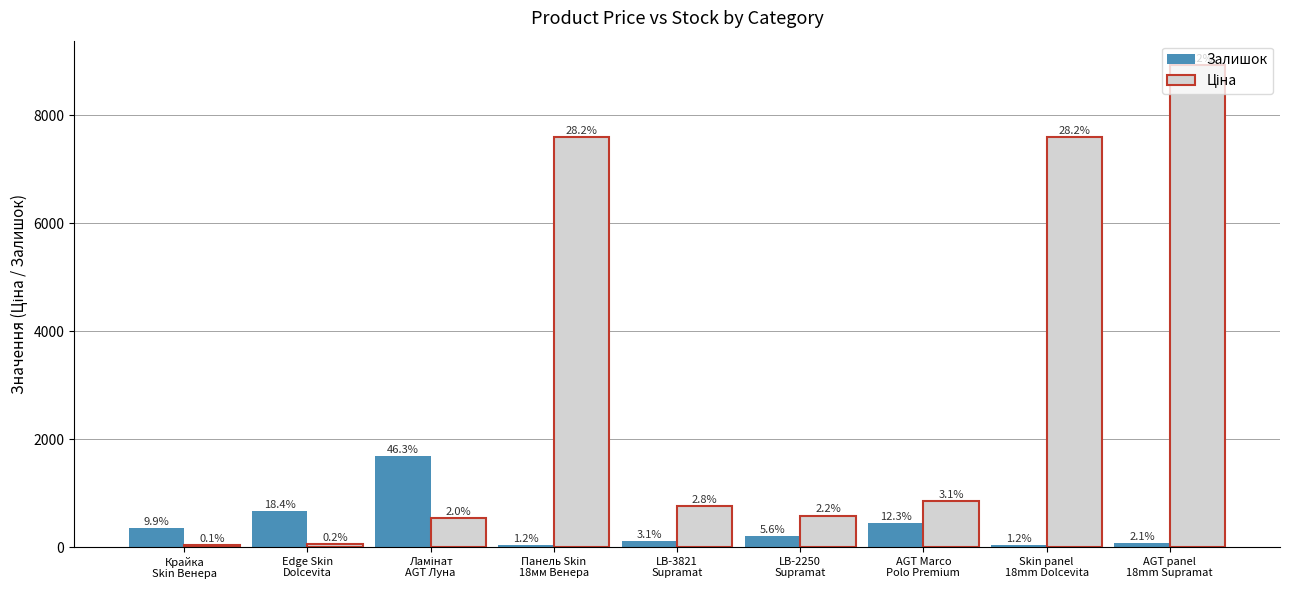

Read the Залишок value at AGT panel
18mm Supramat.

77.0